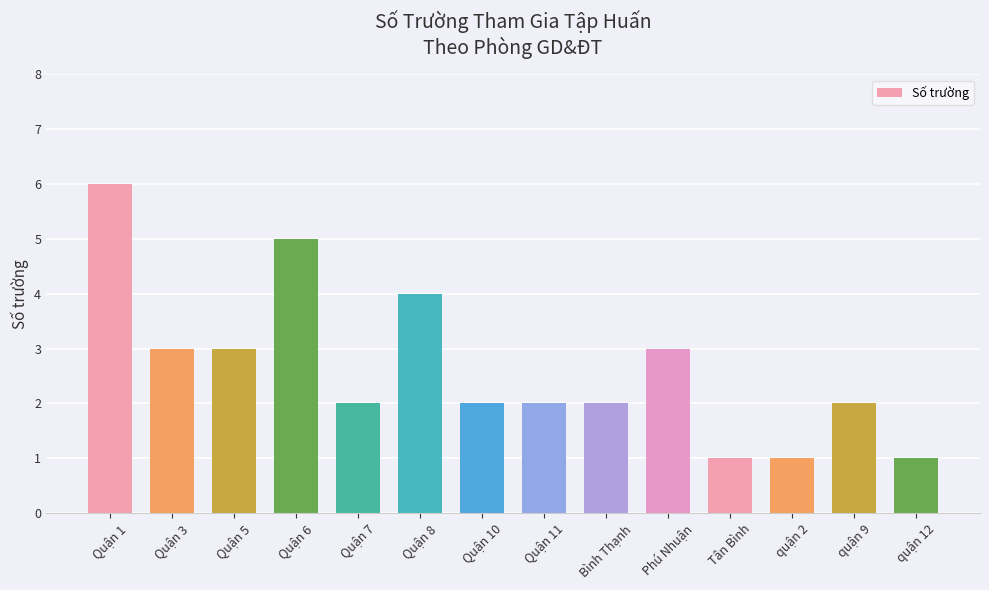

Reading right to left, transcribe all the data shown in this chart.

quận 12=1	quận 9=2	quận 2=1	Tân Bình=1	Phú Nhuận=3	Bình Thạnh=2	Quận 11=2	Quận 10=2	Quận 8=4	Quận 7=2	Quận 6=5	Quận 5=3	Quận 3=3	Quận 1=6